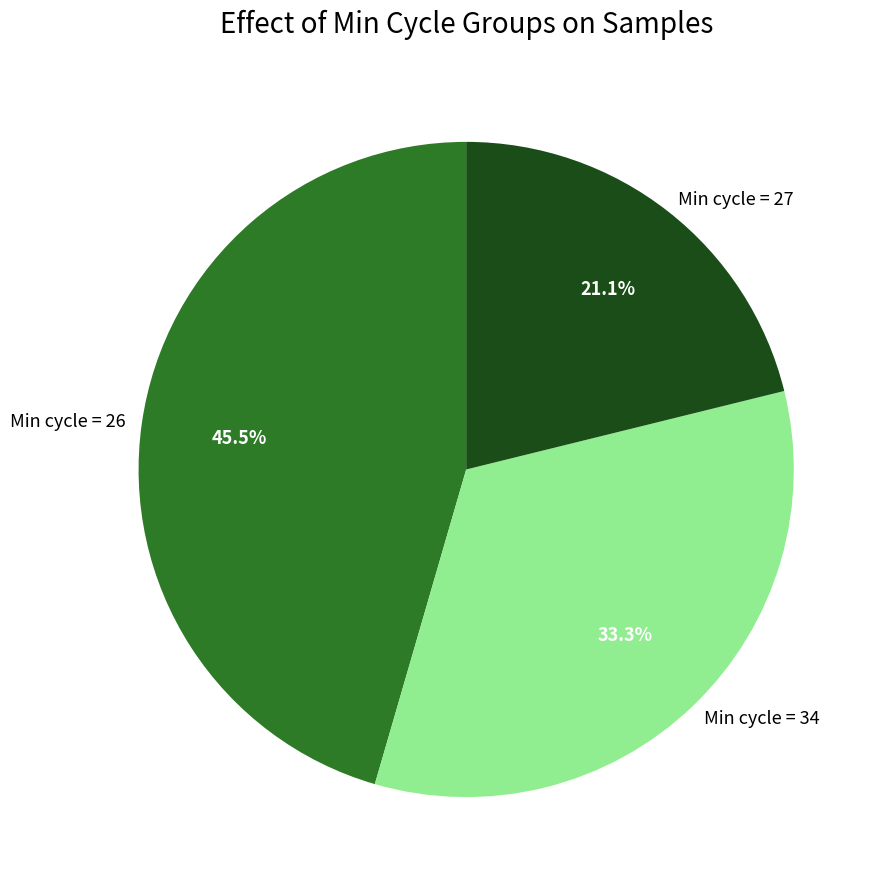

Rank the categories by value from highest to lowest.

Min cycle = 26, Min cycle = 34, Min cycle = 27